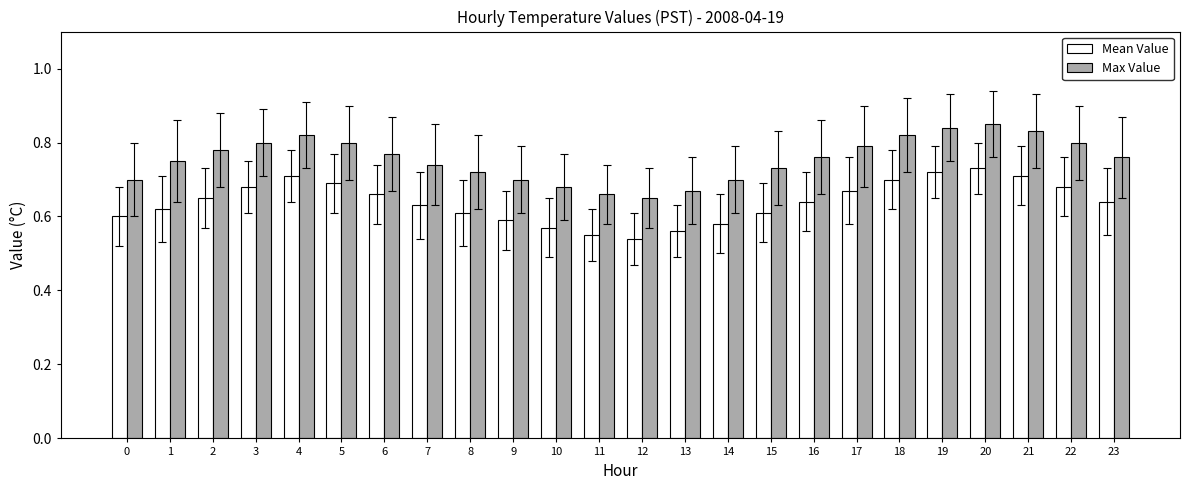

How many Mean Value values are between 0 and 1?

24